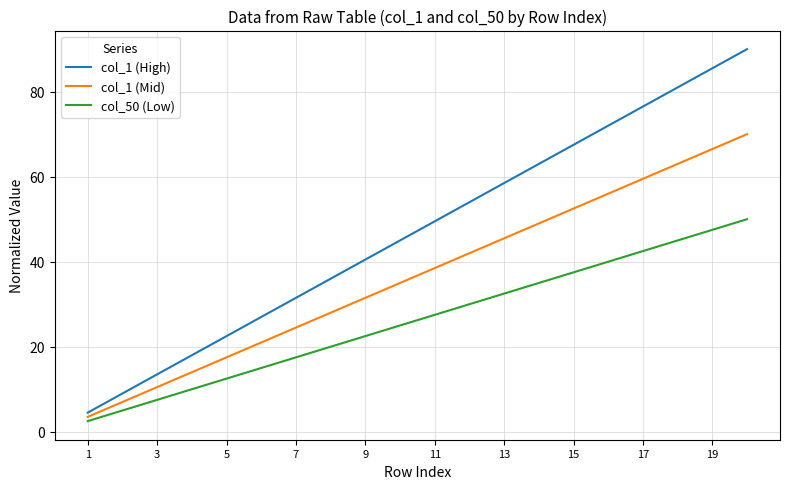

True or false: col_50 (Low) and col_1 (High) cross at least once.

False